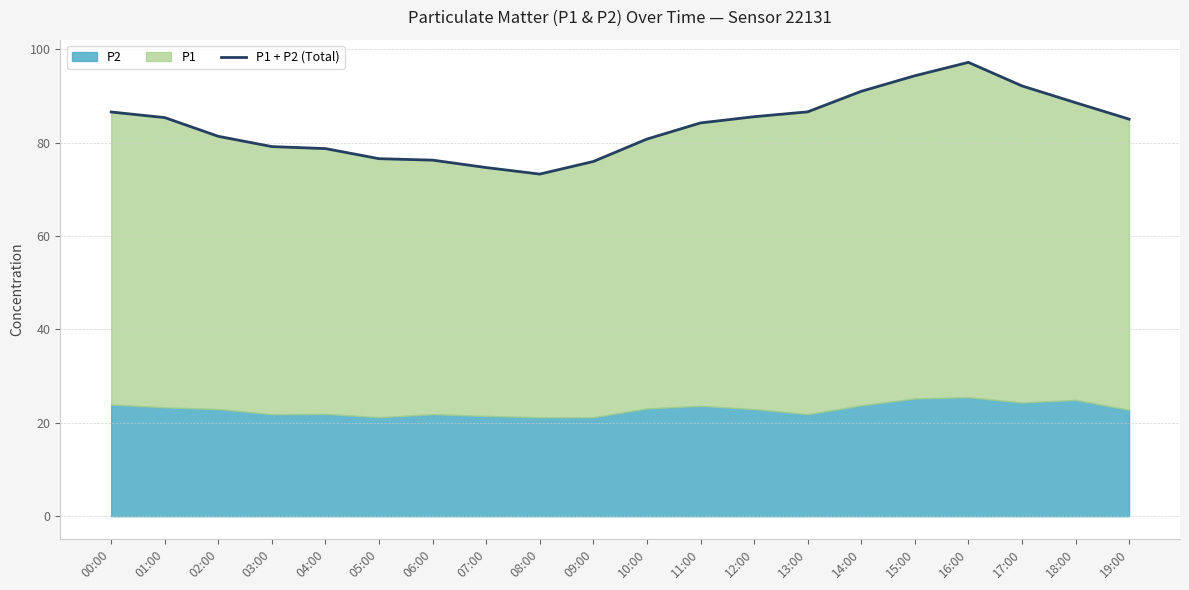

The value at 12:00 is 130.3. True or false?

False